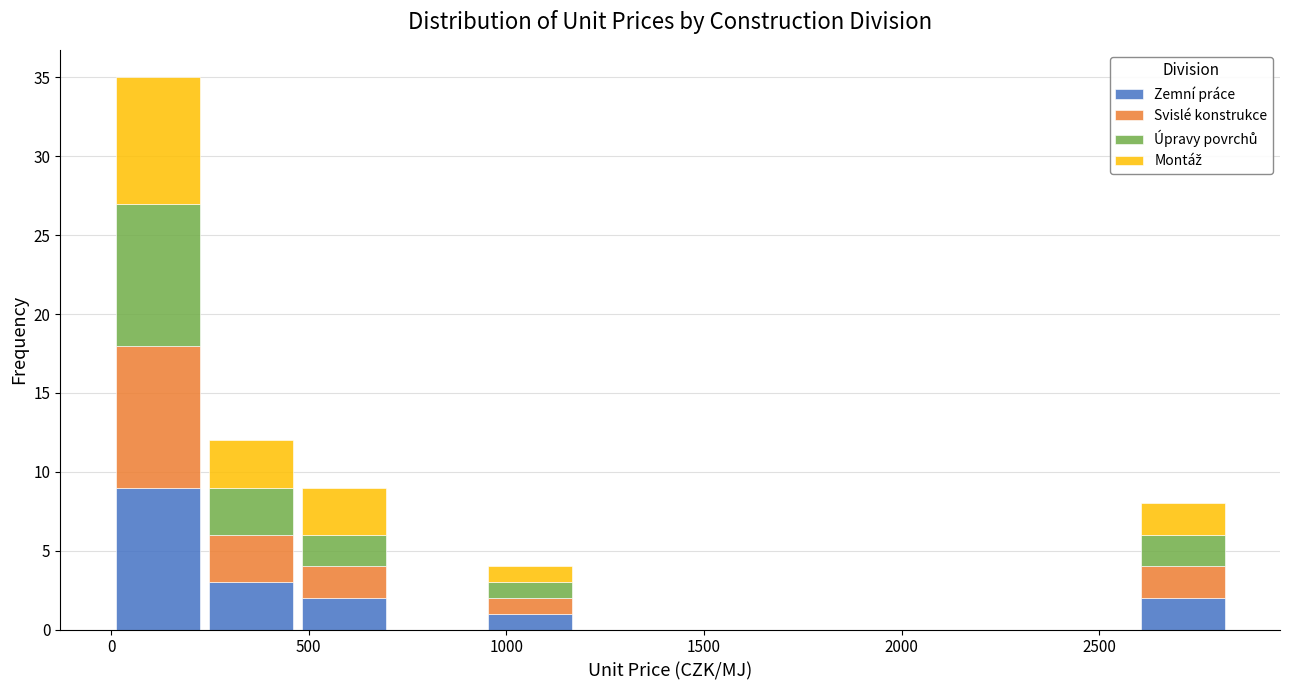

Reading left to right, transcribe this chart: for each stacked bar, give the range it covers on the x-axis and its total height. Neither the bar edges nor the heights are printed on the chart, so give them approximately, as read against the axes.

0 to 250: 35
250 to 450: 12
450 to 700: 9
700 to 950: 0
950 to 1200: 4
1200 to 1400: 0
1400 to 1650: 0
1650 to 1900: 0
1900 to 2100: 0
2100 to 2350: 0
2350 to 2600: 0
2600 to 2850: 8